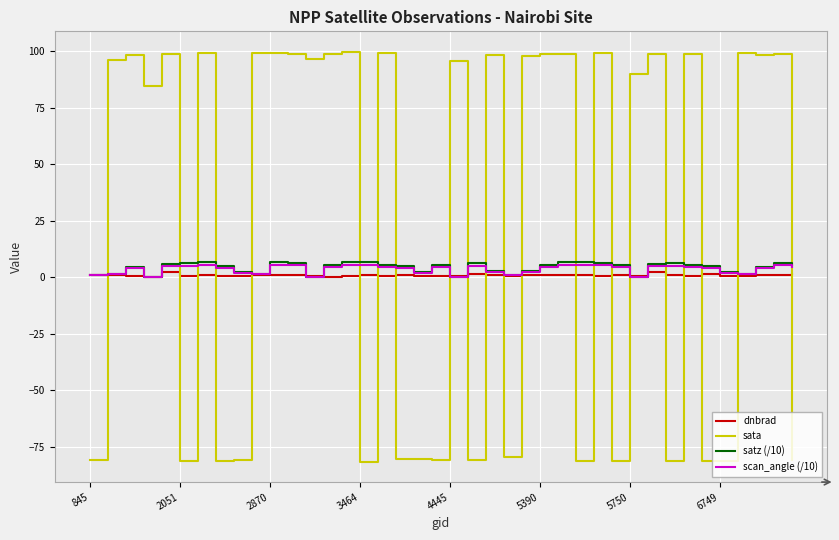

What is the difference between the second highest and minimum values in the sata series?

180.9